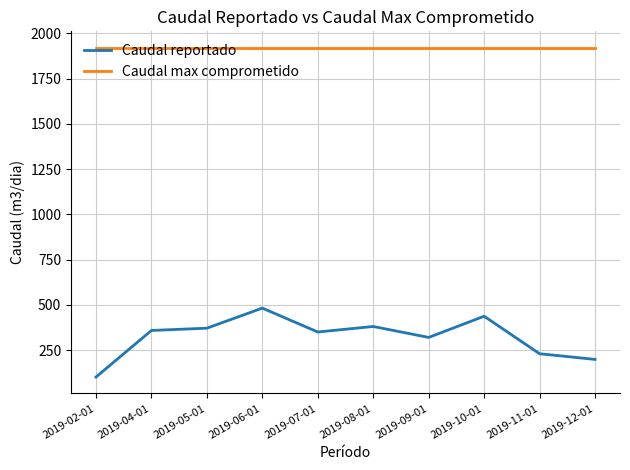

The value of Caudal reportado at 2019-08-01 is 124.5. True or false?

False